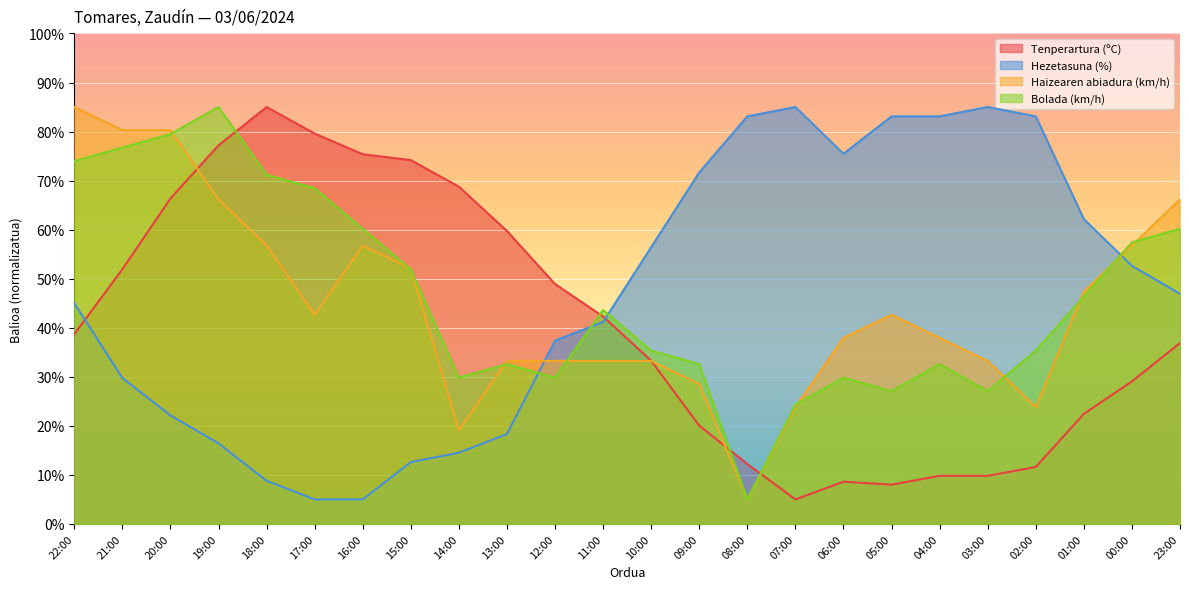

What is the label of the 9th point from the left?

14:00